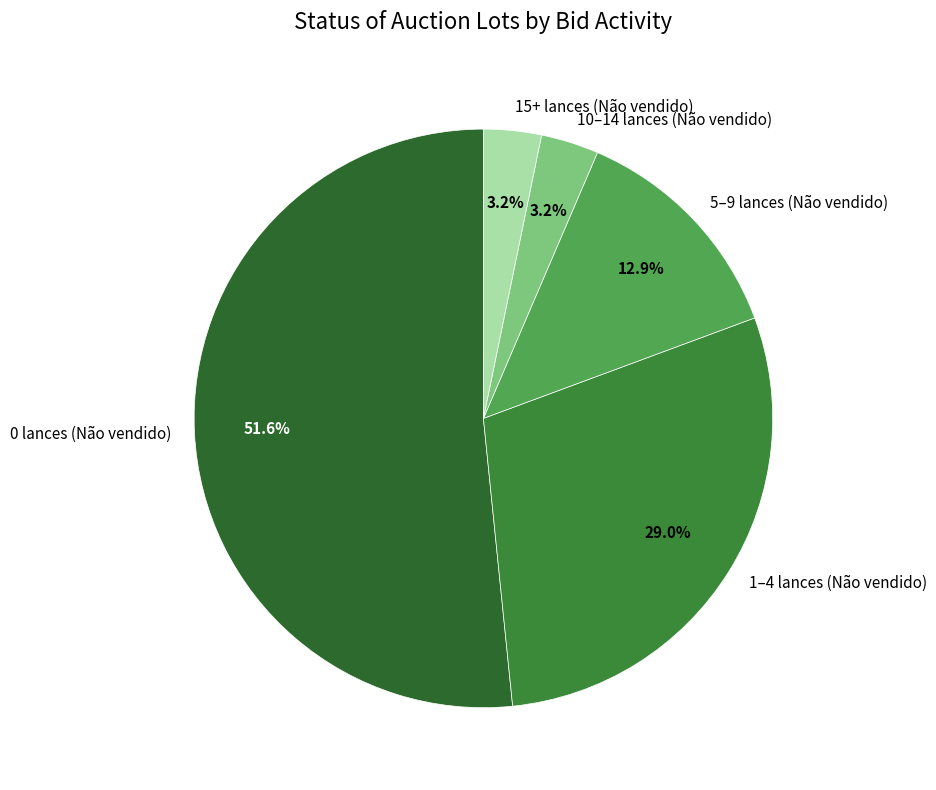

Combined, do 15+ lances (Não vendido) and 10–14 lances (Não vendido) account for over 50%?

No